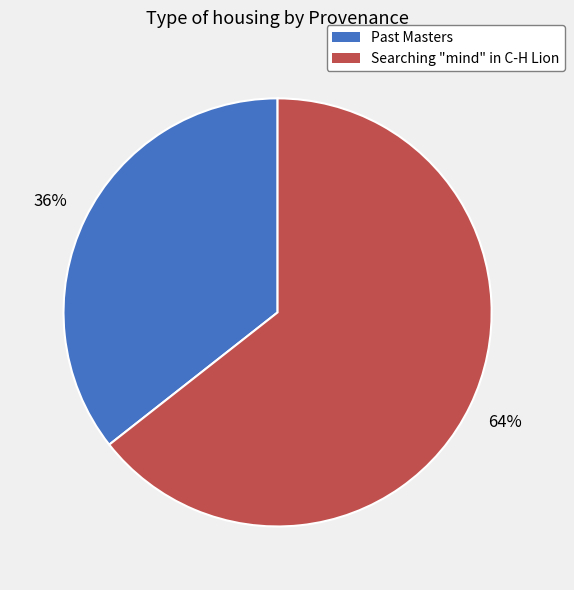

Which has a higher value, Searching "mind" in C-H Lion or Past Masters?

Searching "mind" in C-H Lion